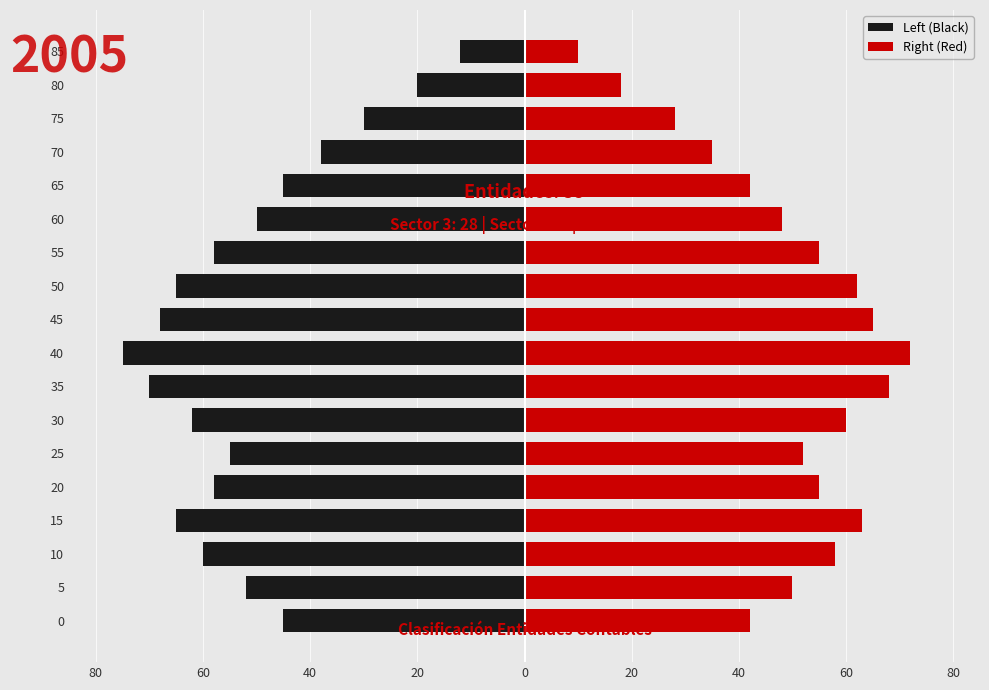

Reading left to right, extract all data points from this chart.

Left (Black): -45	-52	-60	-65	-58	-55	-62	-70	-75	-68	-65	-58	-50	-45	-38	-30	-20	-12
Right (Red): 42	50	58	63	55	52	60	68	72	65	62	55	48	42	35	28	18	10